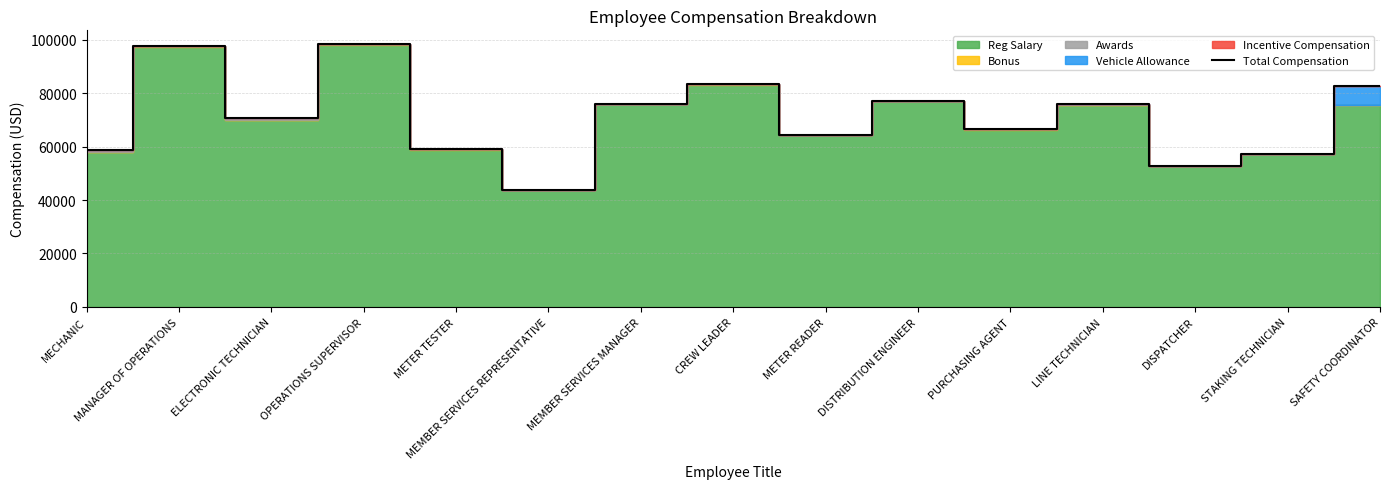

Approximately how many times larger is the value at MEMBER SERVICES MANAGER compared to OPERATIONS SUPERVISOR?

0.8